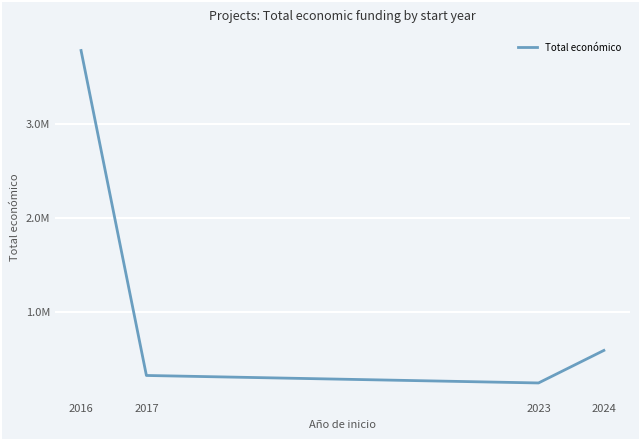

Where is the data nearest to the value 2014585?

2024